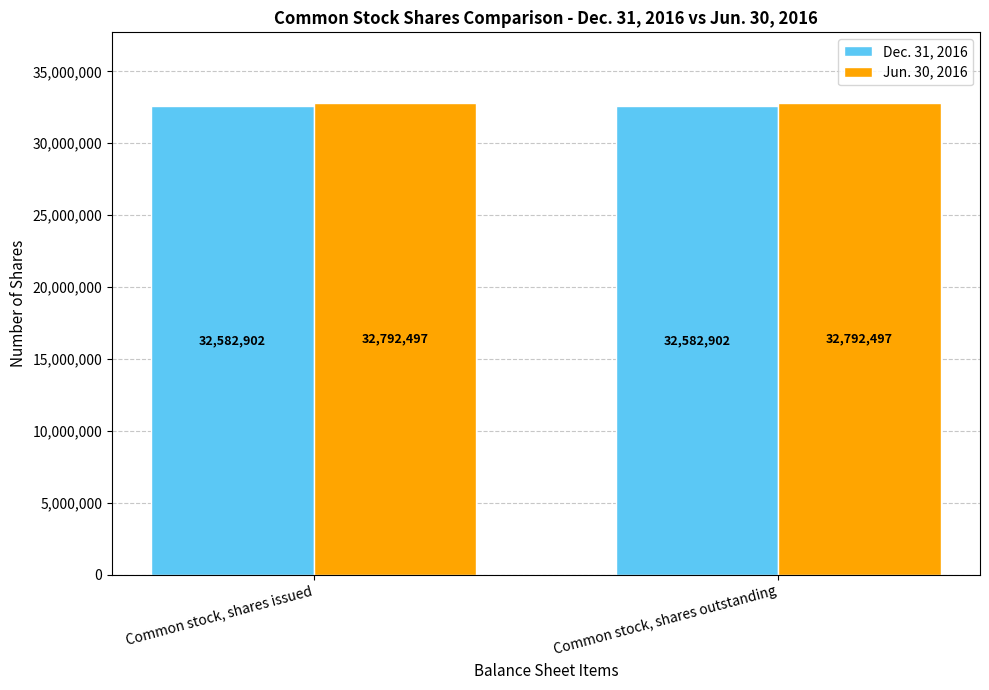

What is the value of the Dec. 31, 2016 bar at the 2nd from the left?

32582902